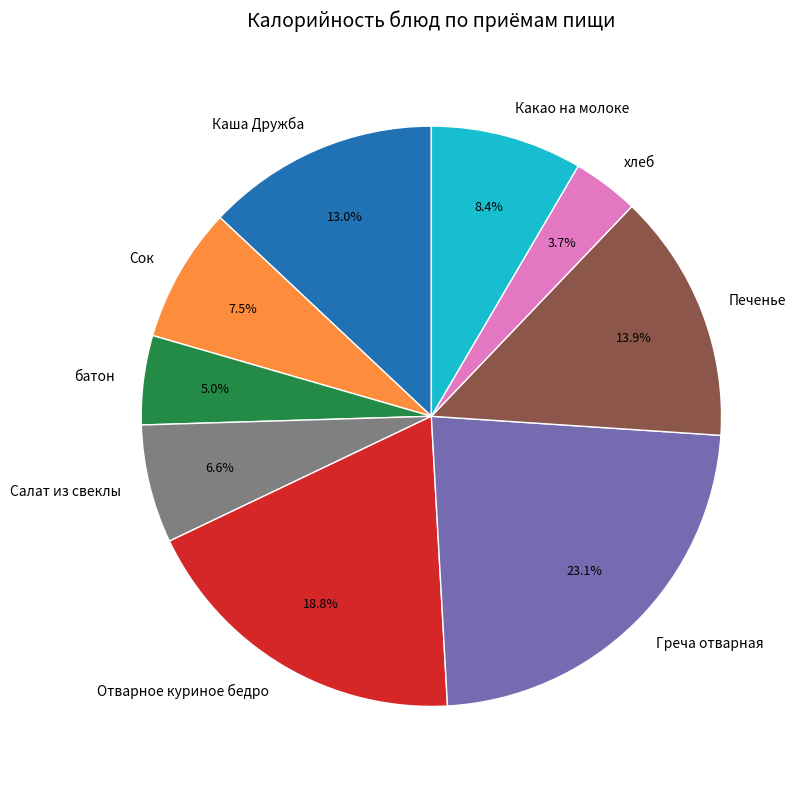

What is the smallest slice in the pie chart?

хлеб